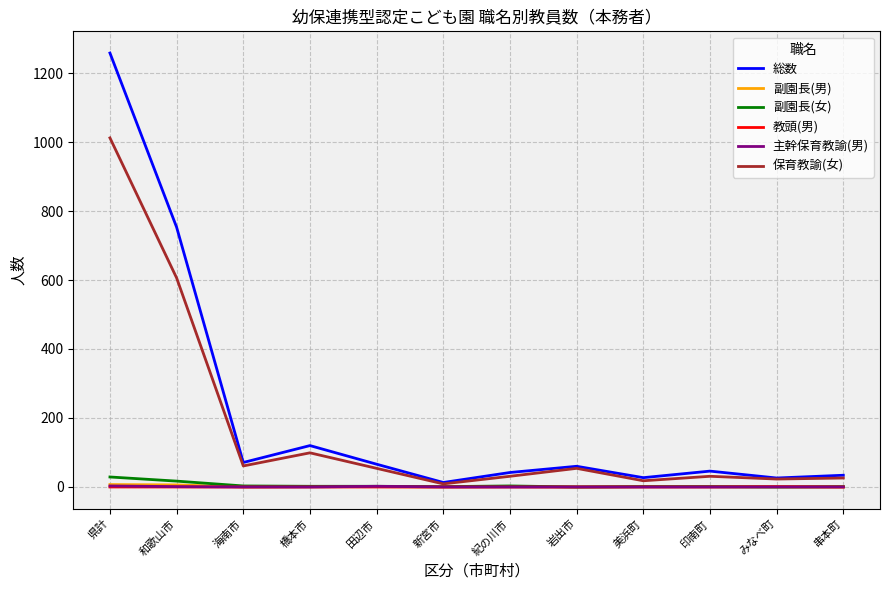

What is the maximum value shown in the chart?

1258